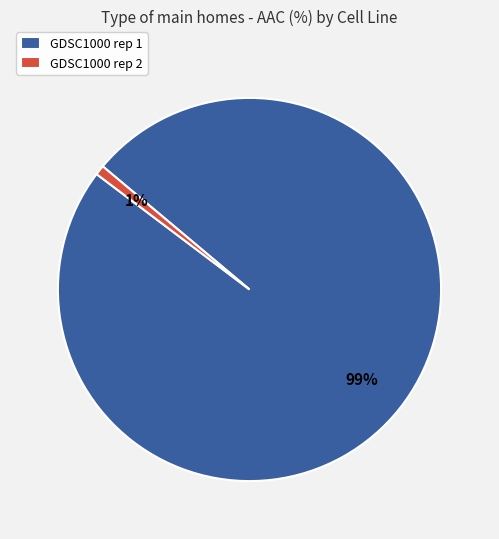

To the nearest percent, what is the difference between the largest and smallest slice percentages?

98%